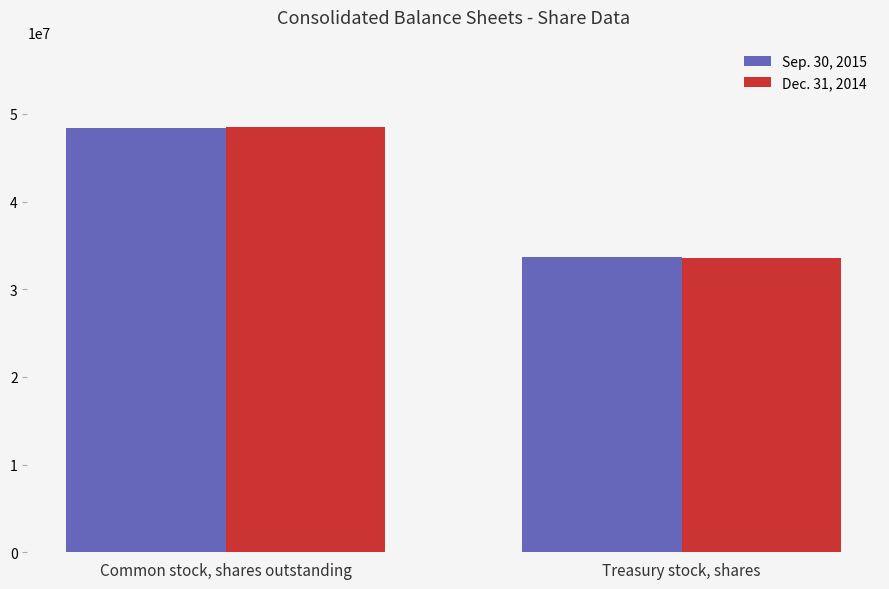

What is the label of the 1st bar from the left?

Common stock, shares outstanding